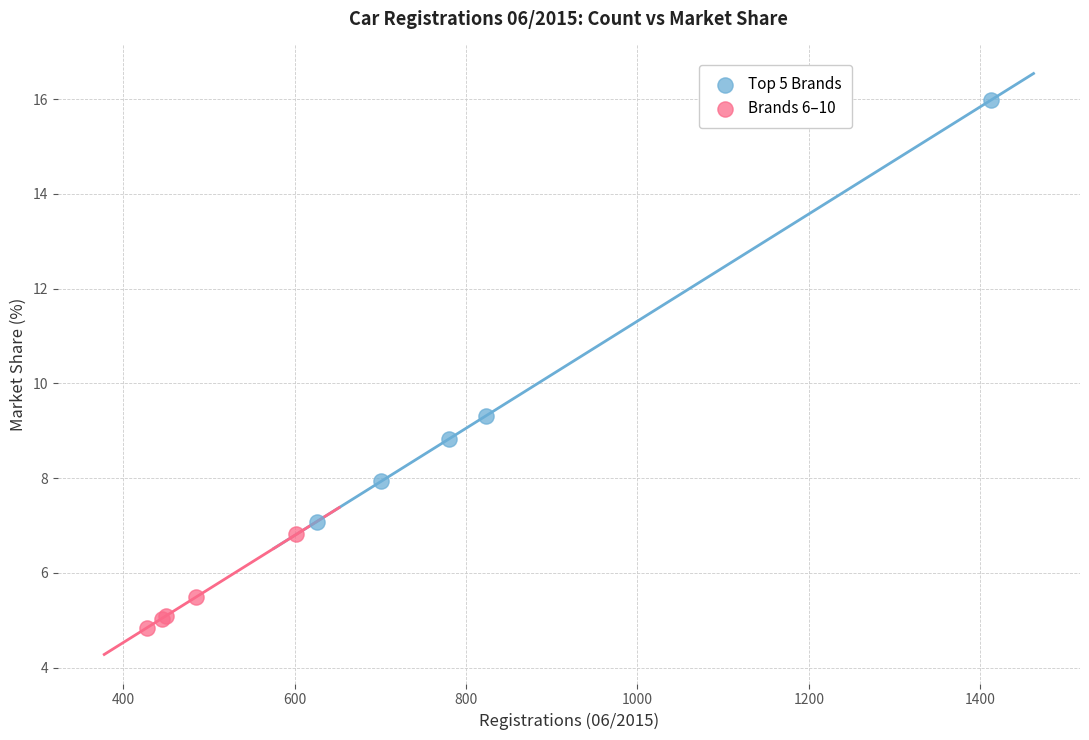

Which series contains the lowest Y value?

Brands 6–10